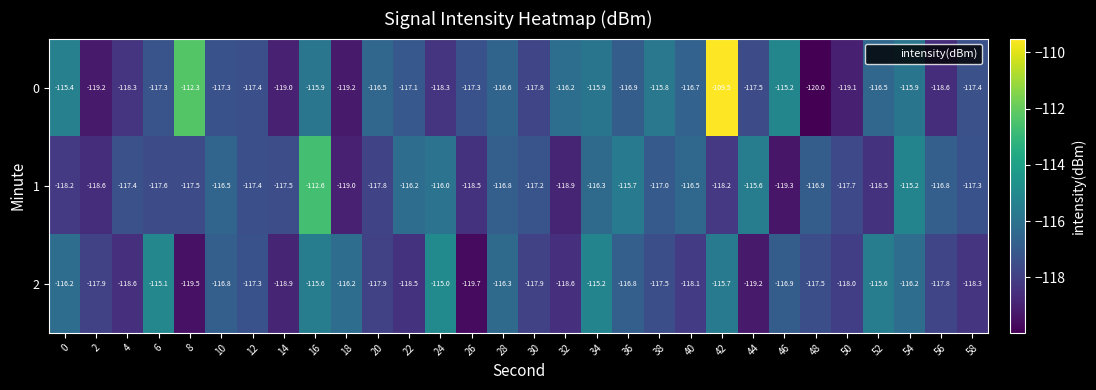

At which label is 1 closest to -115?

54